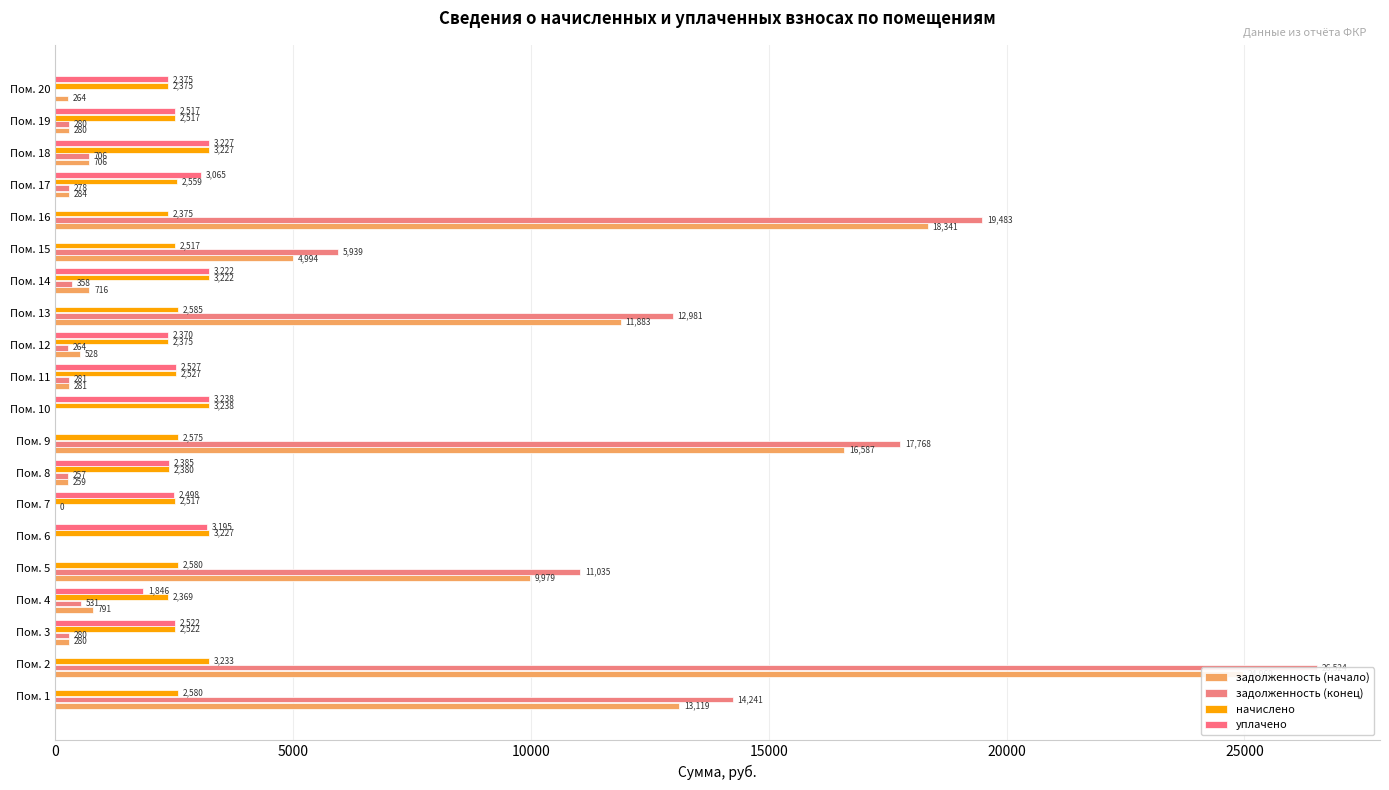

How many positive values does the задолженность (конец) series have?

17